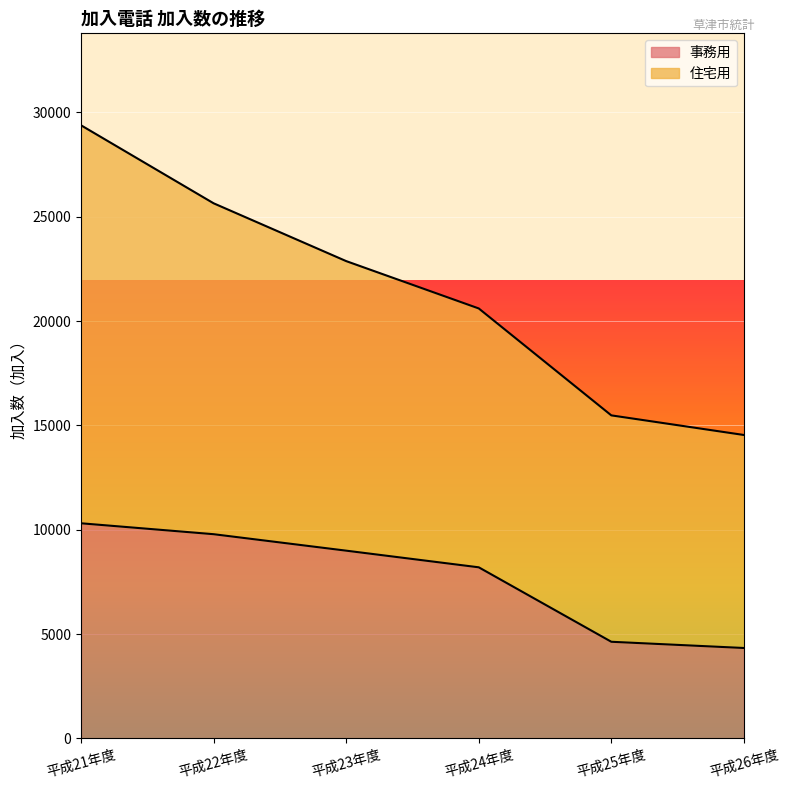

Approximately how many times larger is the value at 平成22年度 compared to 平成25年度?

2.1